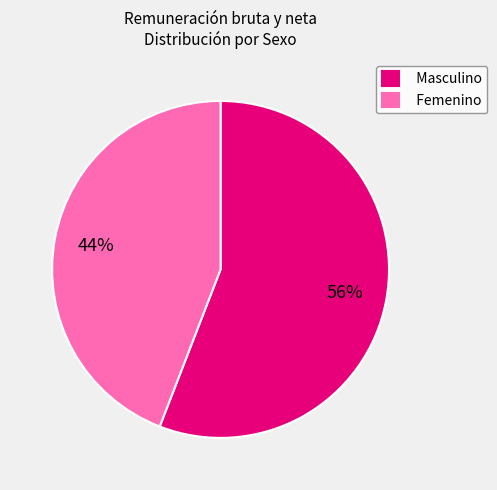

Do Masculino and Femenino together represent more than half of the pie?

Yes